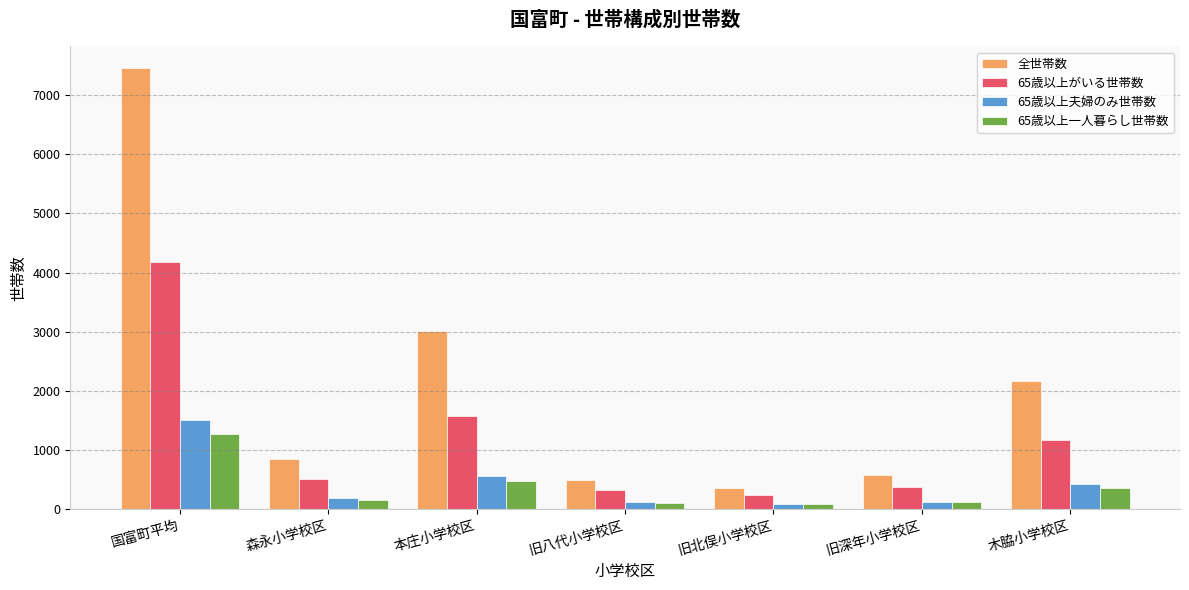

True or false: 65歳以上がいる世帯数 has a value of 1572.5 at 本庄小学校区.

True